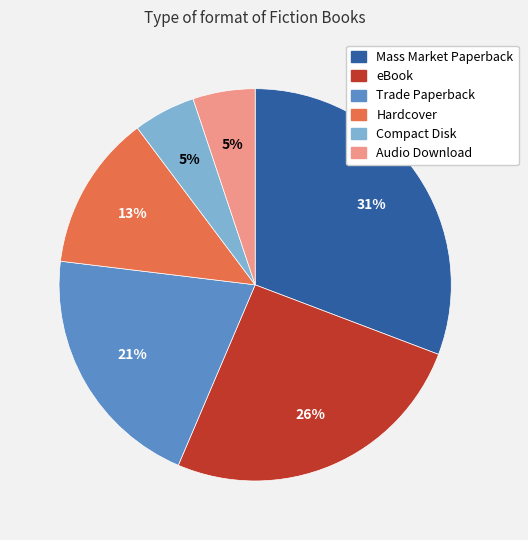

To the nearest percent, what portion does Audio Download represent?

5%